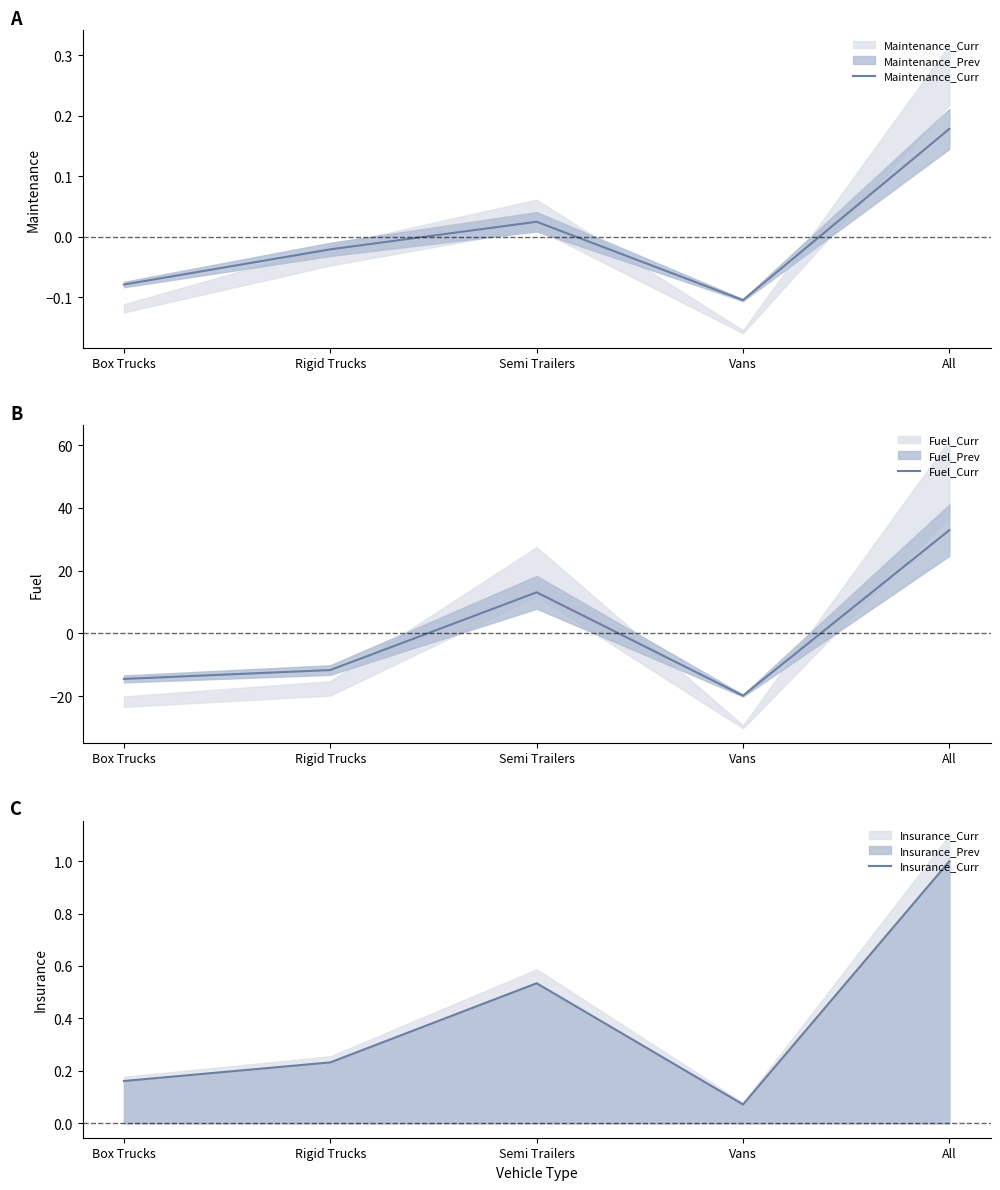

Reading left to right, list all the values displayed in this chart.

Maintenance_Curr: -0.1	-0.0	0.0	-0.1	0.2
Fuel_Curr: -14.5	-11.7	13.1	-19.9	33.0
Insurance_Curr: 0.2	0.2	0.5	0.1	1.0